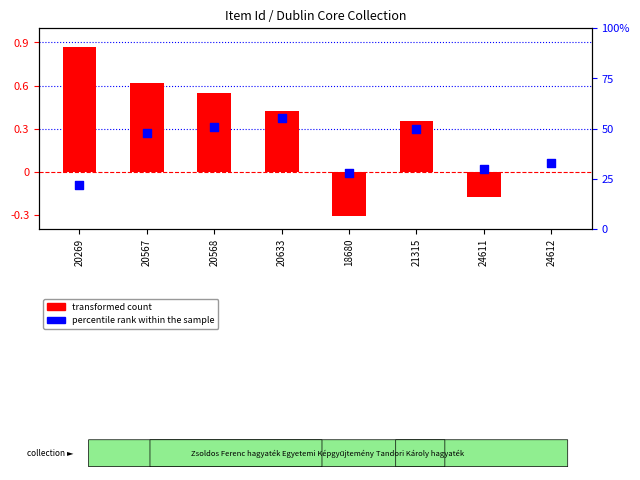

What are all the series names shown in the legend?

transformed count, percentile rank within the sample